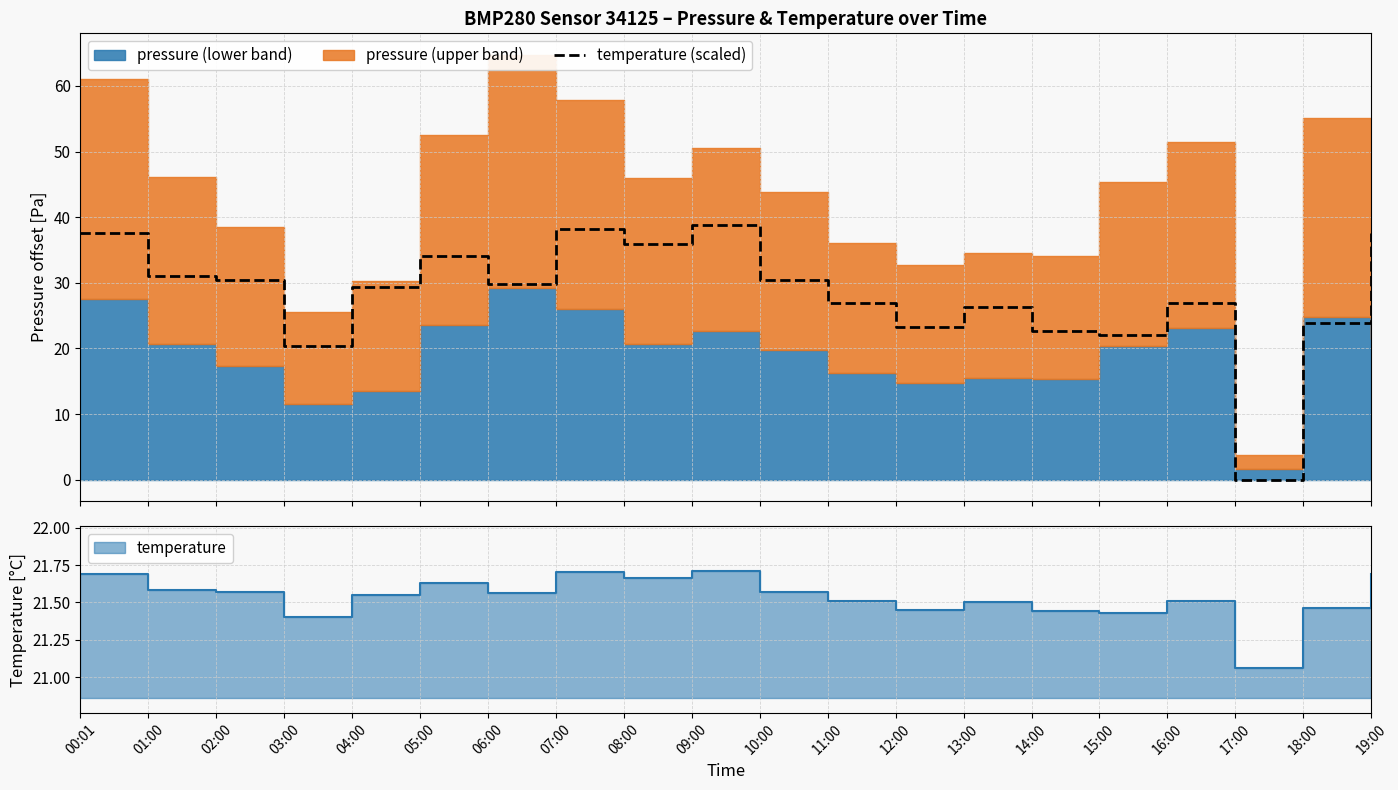

Reading left to right, what are all the values shown in this chart?

37.7	31.1	30.5	20.3	29.3	34.1	29.9	38.3	35.9	38.9	30.5	26.9	23.3	26.3	22.7	22.1	26.9	0.0	23.9	37.7